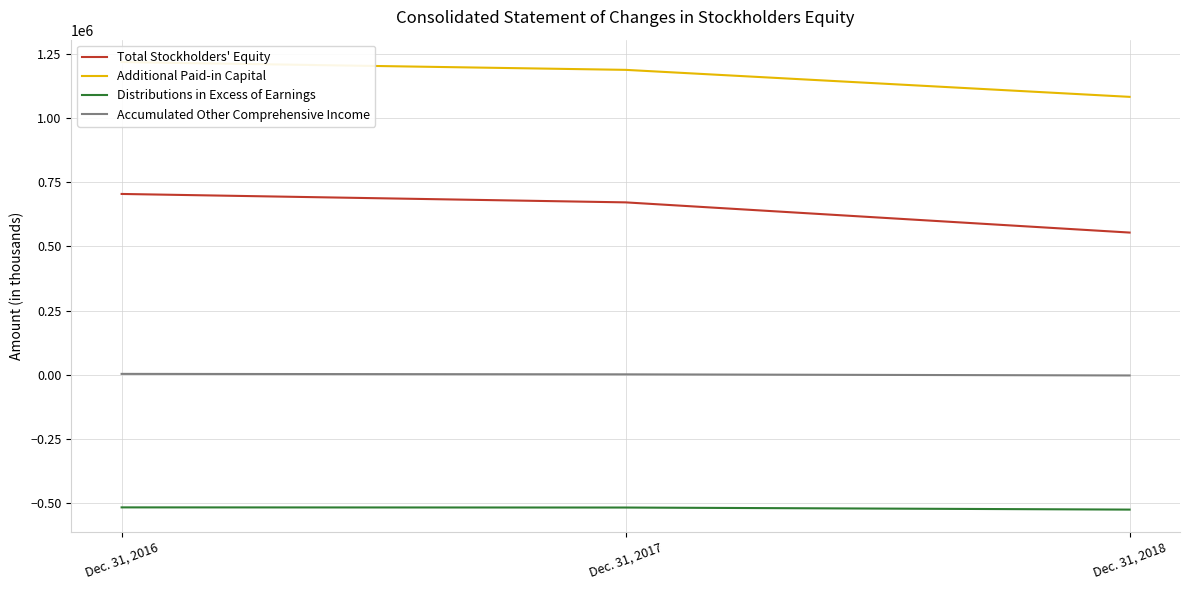

Is the value of Accumulated Other Comprehensive Income at Dec. 31, 2016 greater than the value of Total Stockholders' Equity at Dec. 31, 2016?

No